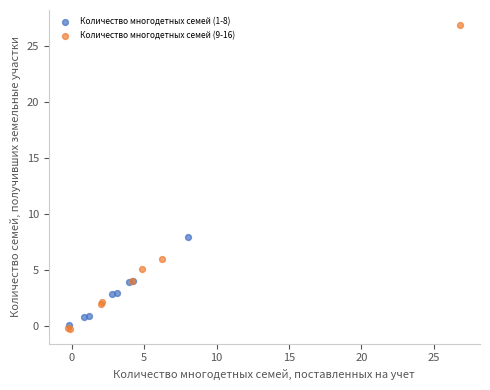

What are all the series names shown in the legend?

Количество многодетных семей (1-8), Количество многодетных семей (9-16)